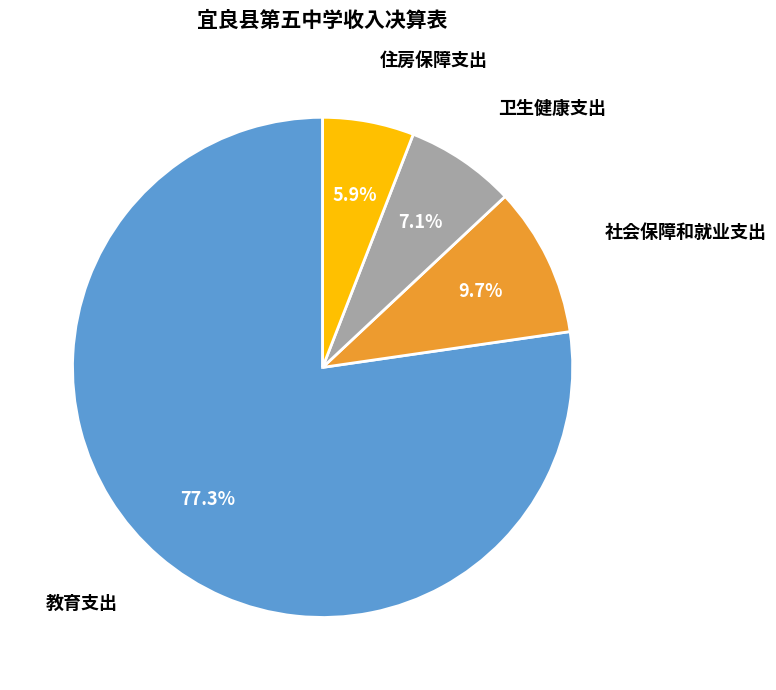

Between 社会保障和就业支出 and 住房保障支出, which is larger?

社会保障和就业支出